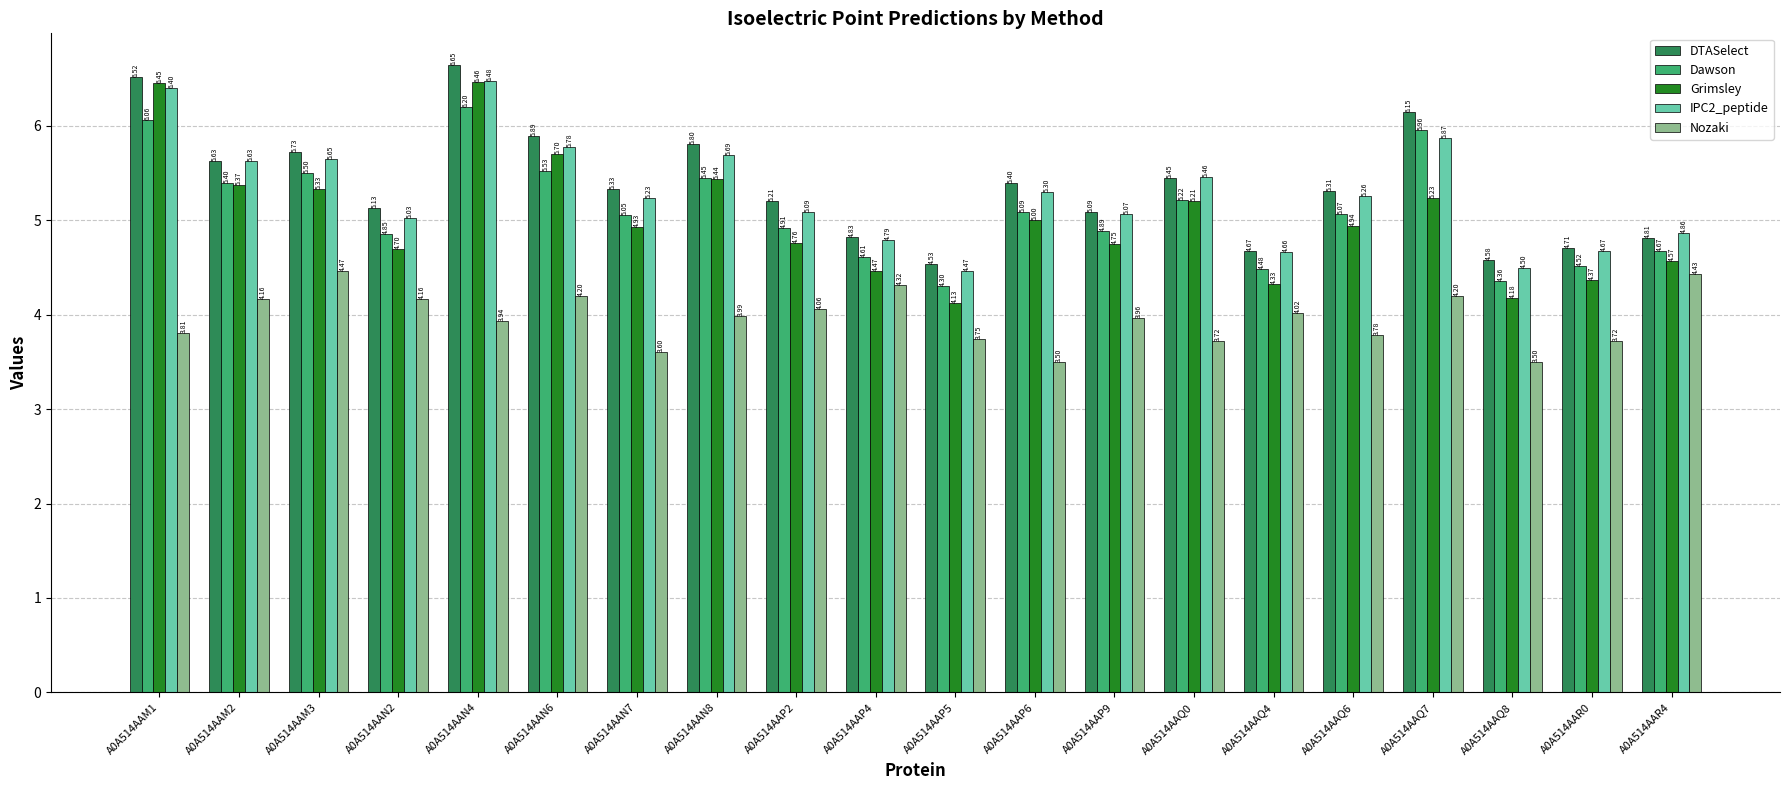

Where is DTASelect nearest to the value 5?

A0A514AAP9